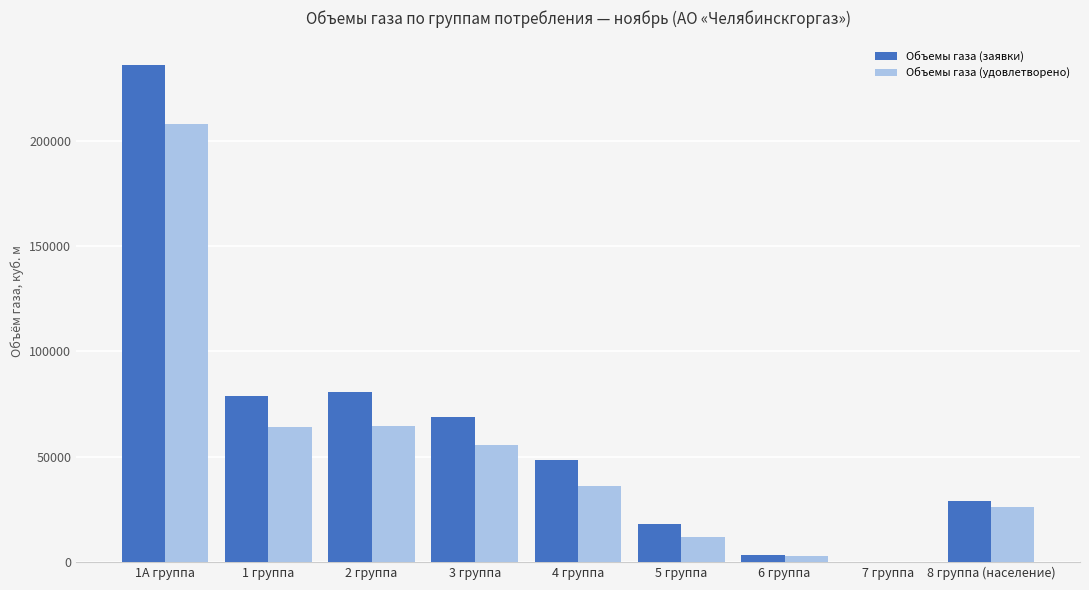

What is the total value across all series at 8 группа (население)?

54966.9